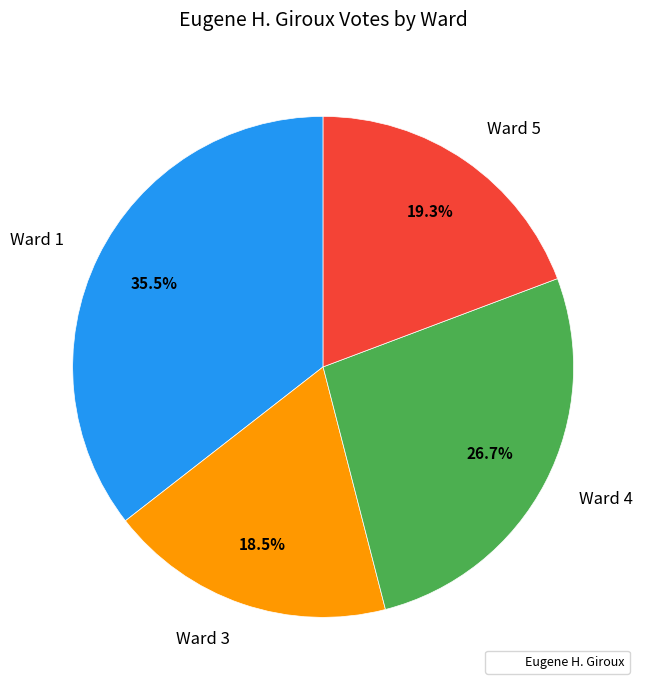

Approximately how many times larger is the value at Ward 3 compared to Ward 5?

1.0